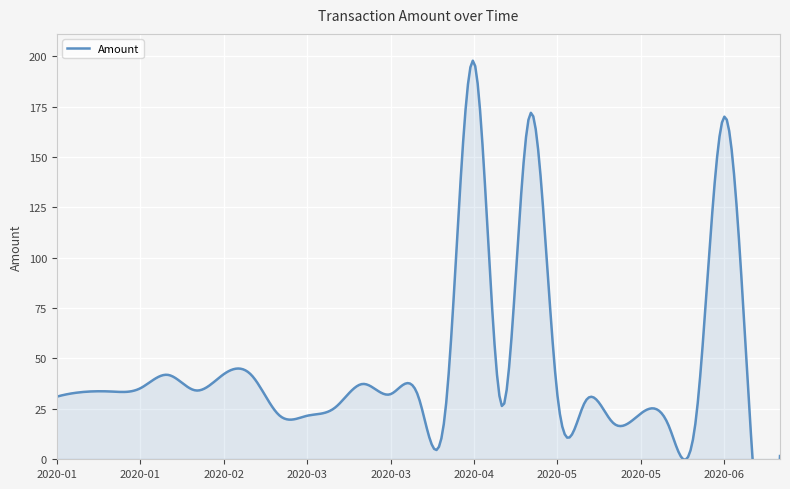

Read the value at 2020-07-06.

1.6